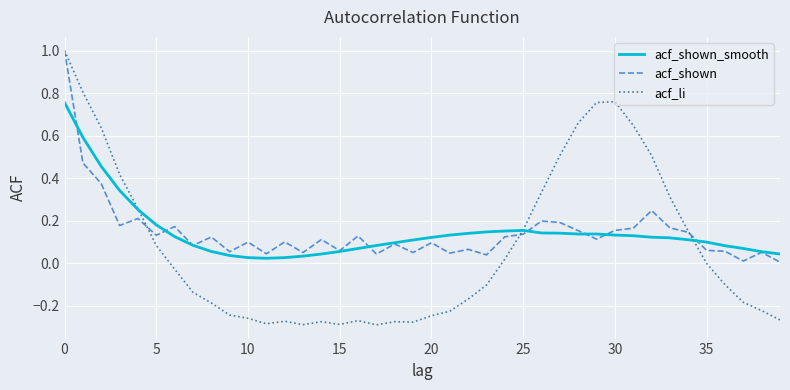

Which series has the widest spread of values?

acf_li